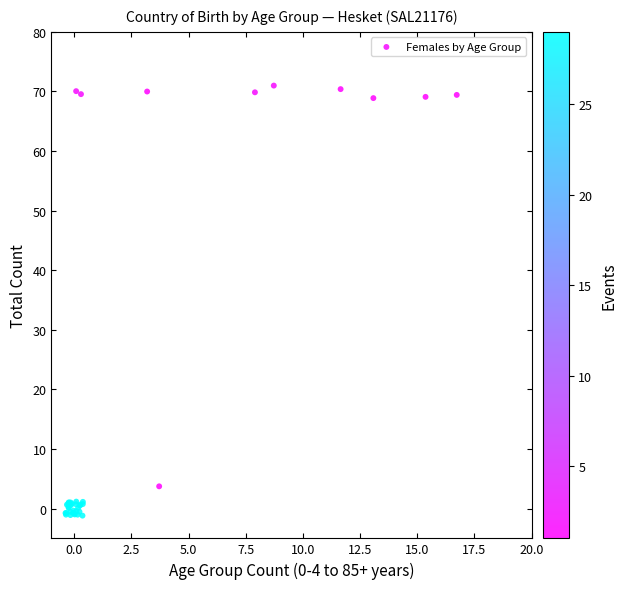

What Y value in the scatter plot is closest to 34?

3.7